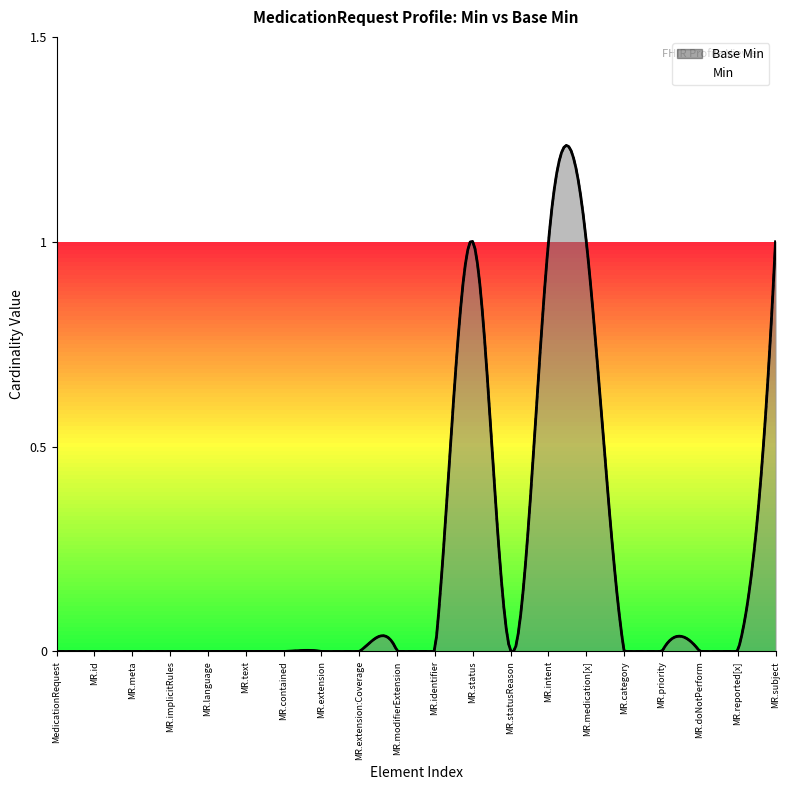

Reading left to right, extract all data points from this chart.

0	0	0	0	0	0	0	0	0	0	0	1	0	1	1	0	0	0	0	1